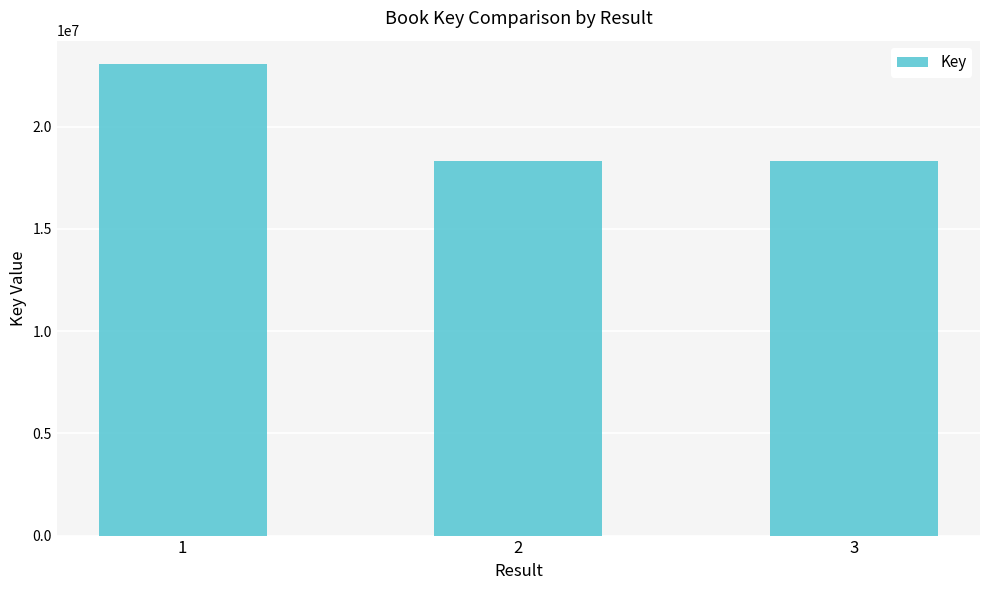

What is the difference between the values at 3 and 1?

4730412